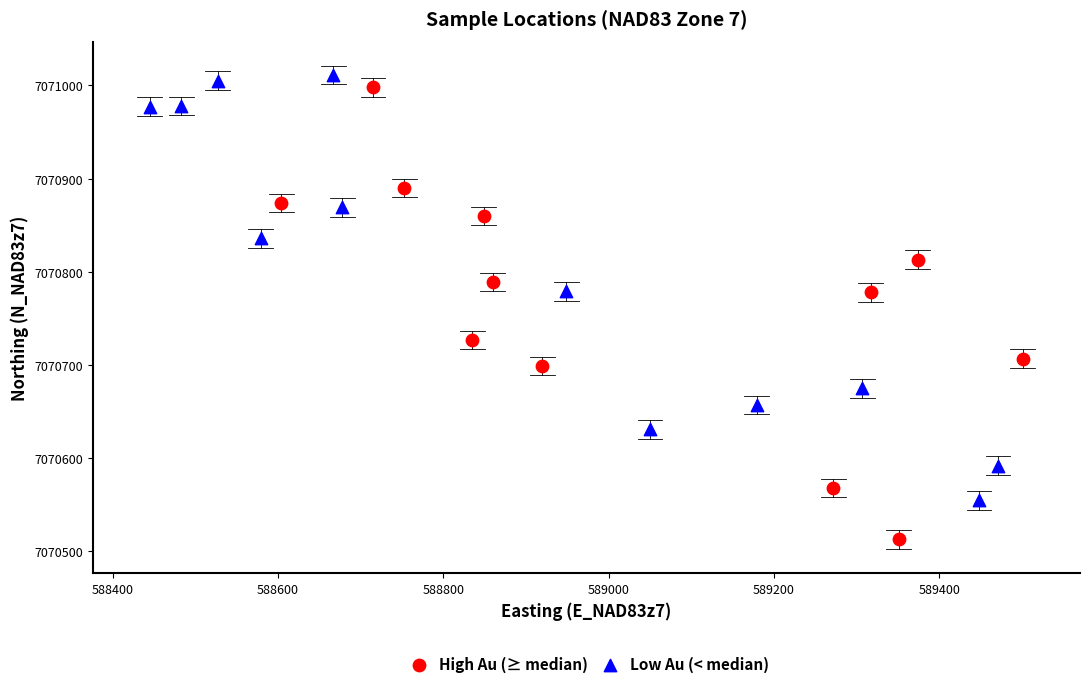

What are all the series names shown in the legend?

High Au (≥ median), Low Au (< median)